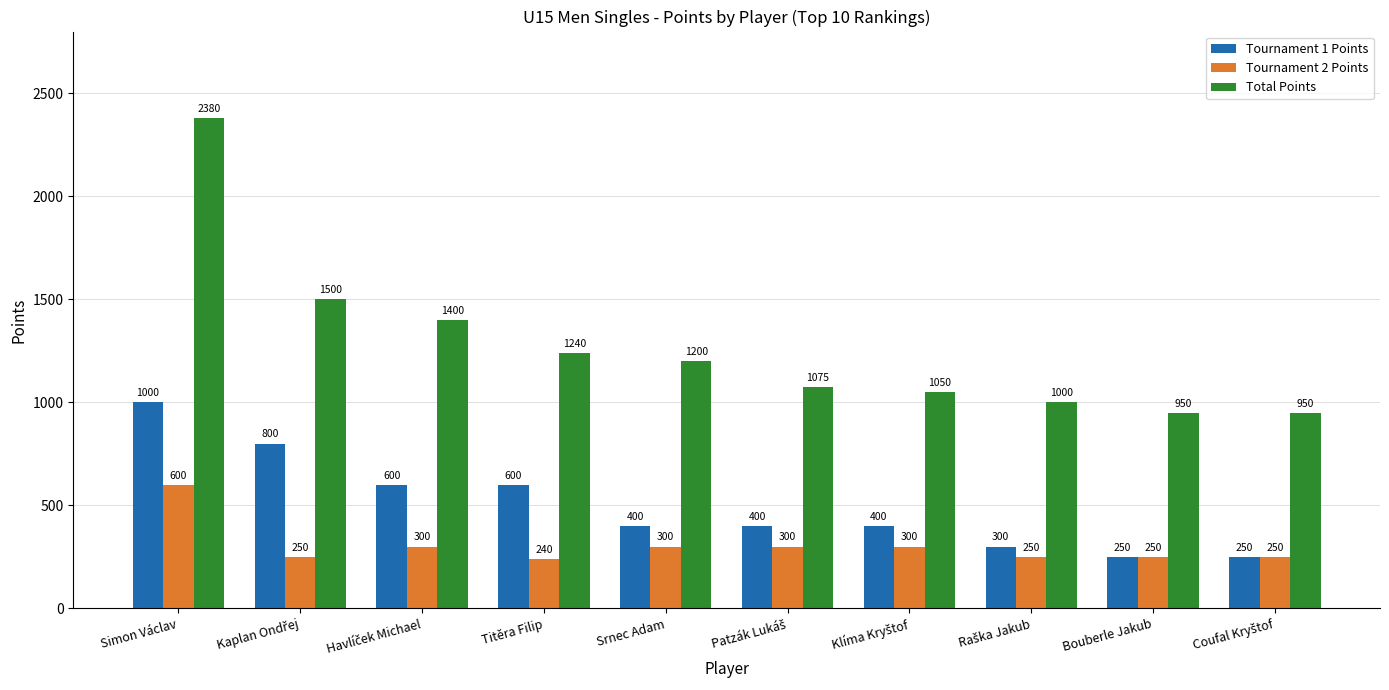

How many bars are there in total?

30